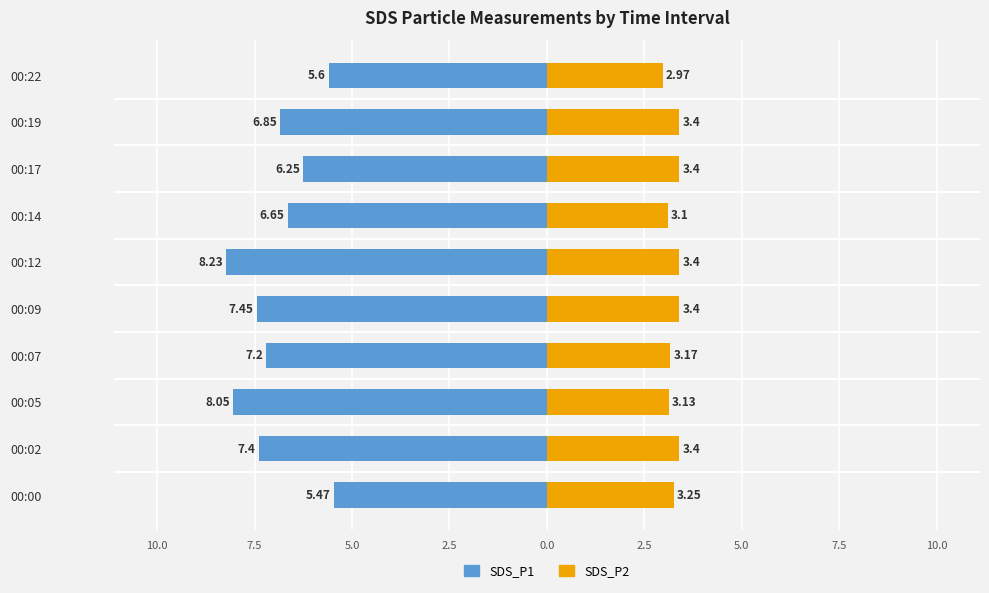

What are all the series names shown in the legend?

SDS_P1, SDS_P2